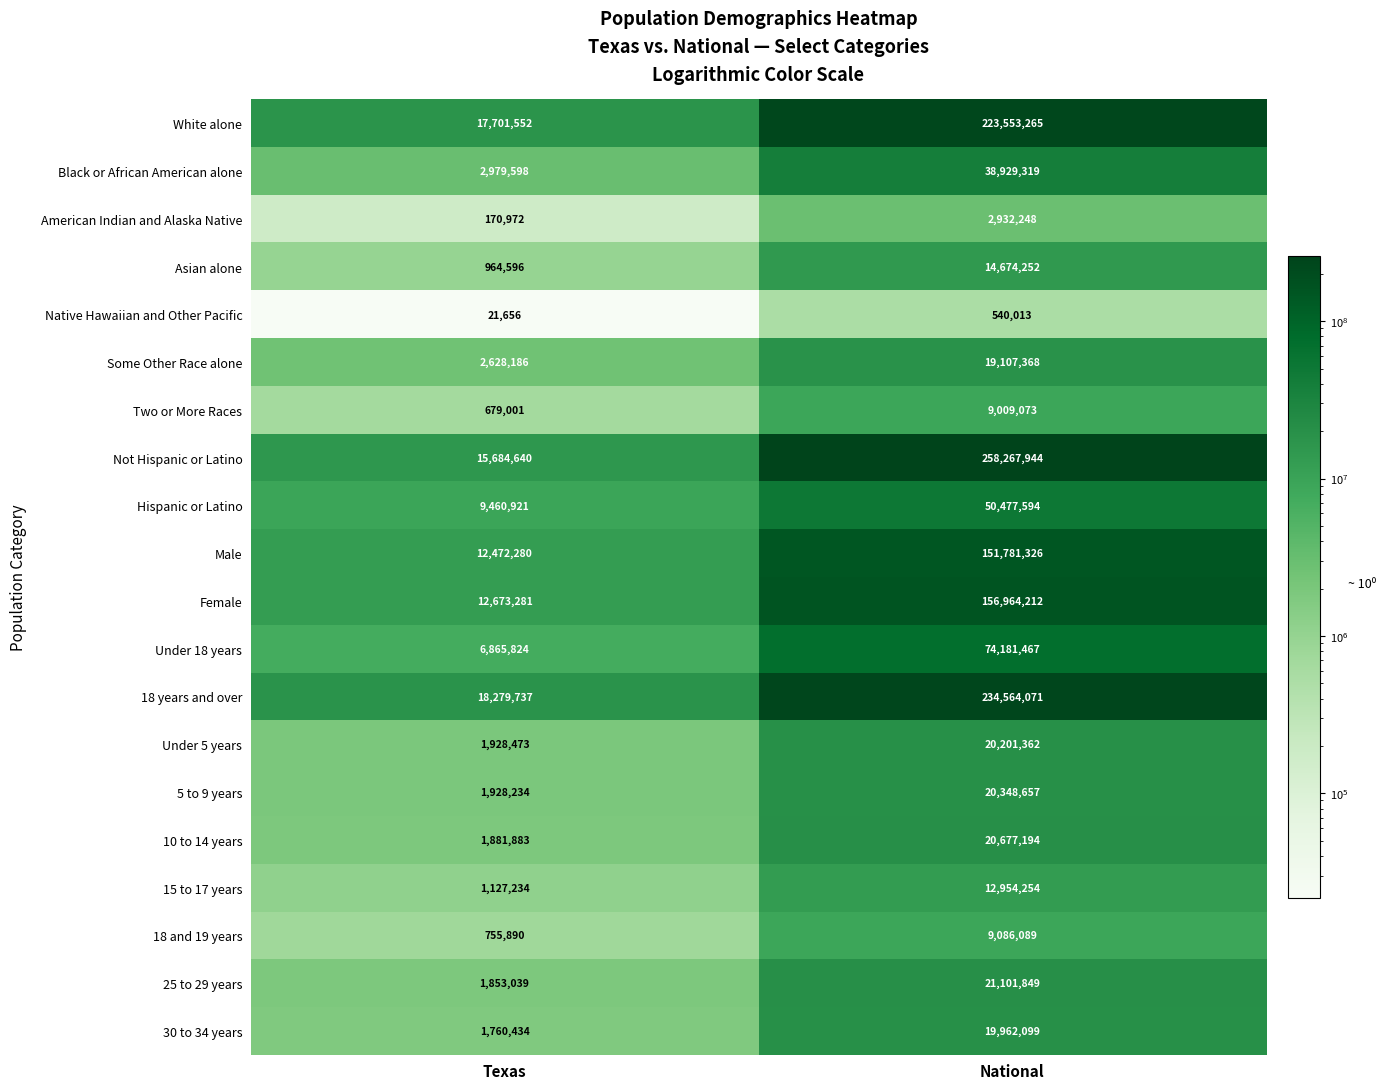

Which series has the widest spread of values?

Not Hispanic or Latino